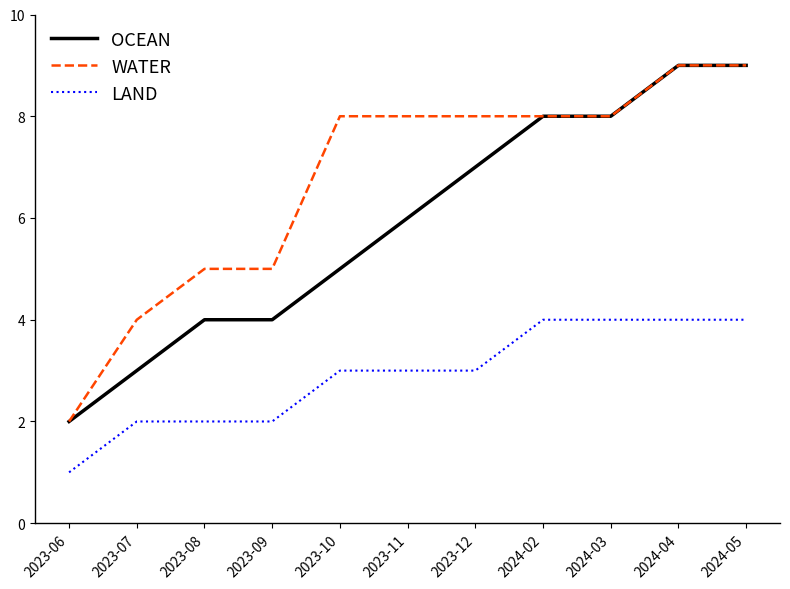

List the series in order of their overall mean, lowest first.

LAND, OCEAN, WATER